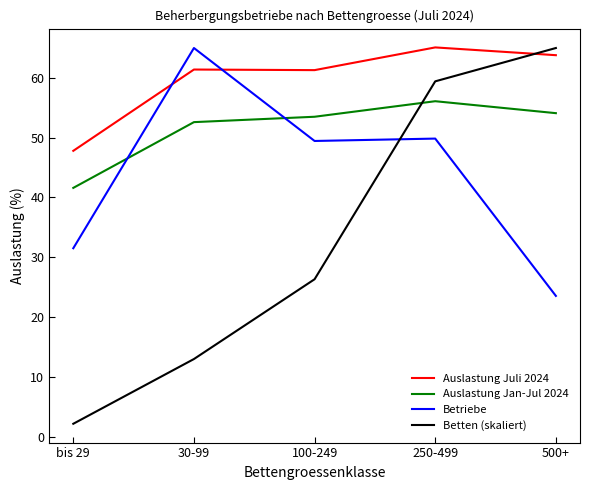

How many intersections are there between Betten (skaliert) and Auslastung Juli 2024?

1